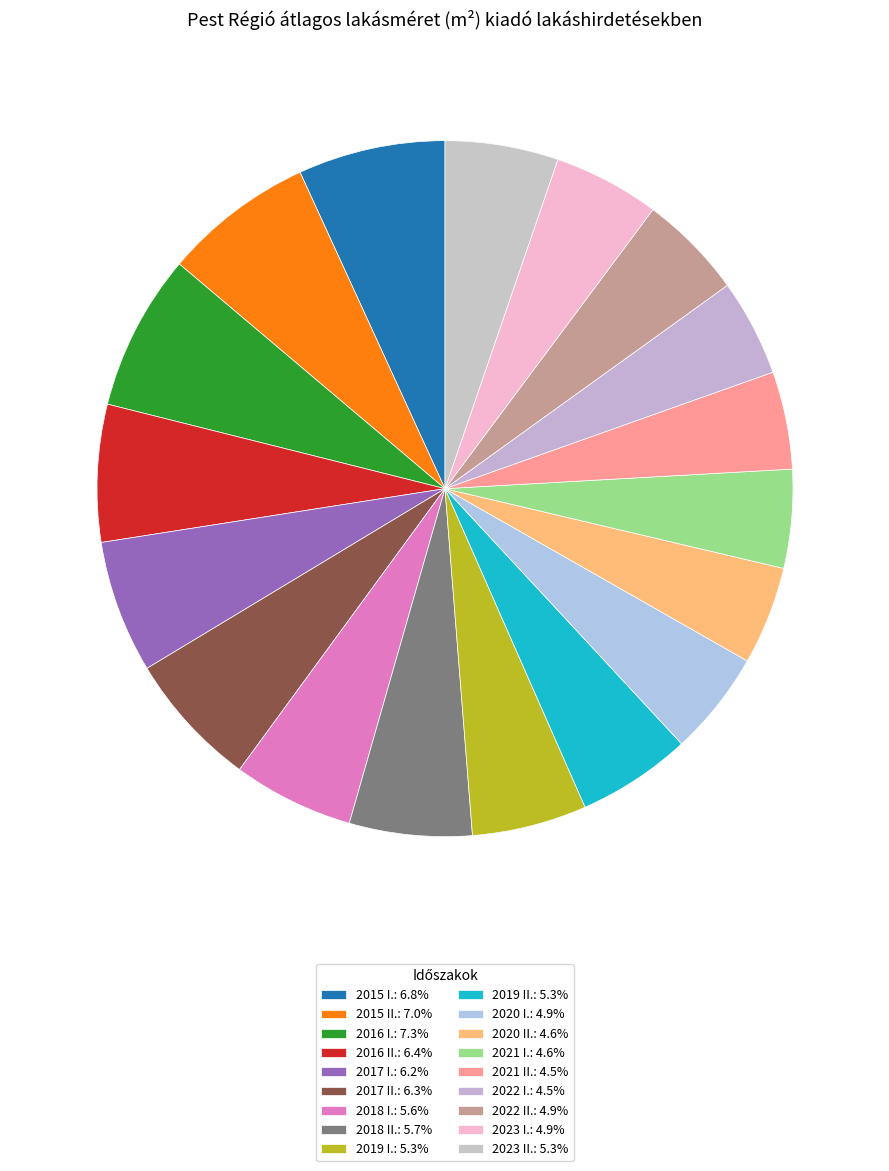

Combined, what portion of the pie is 2016 II. and 2020 I.?

11.2%